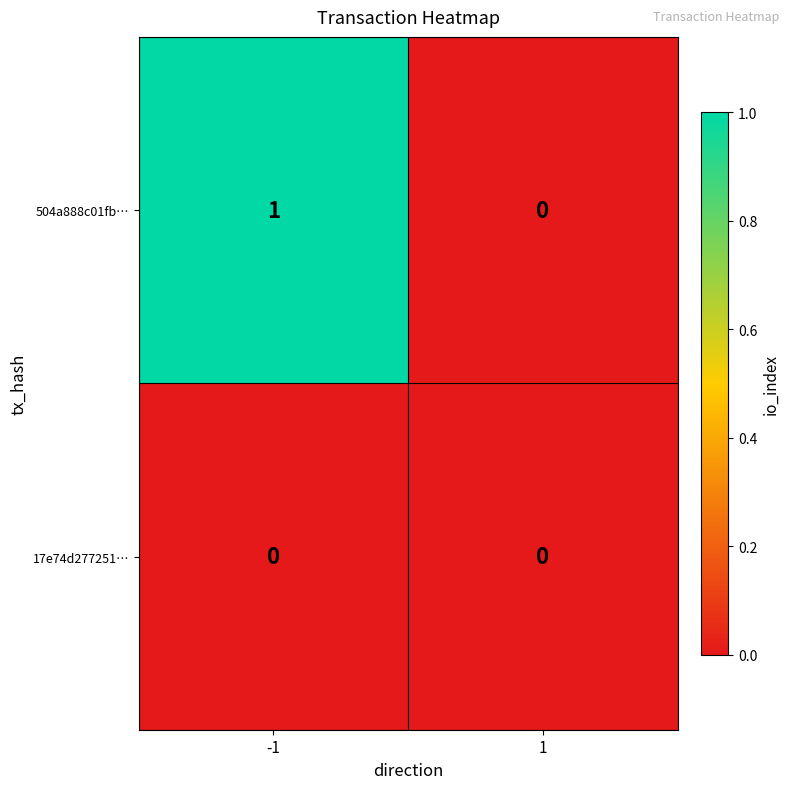

True or false: 17e74d277251… has a value of 0 at -1.

True